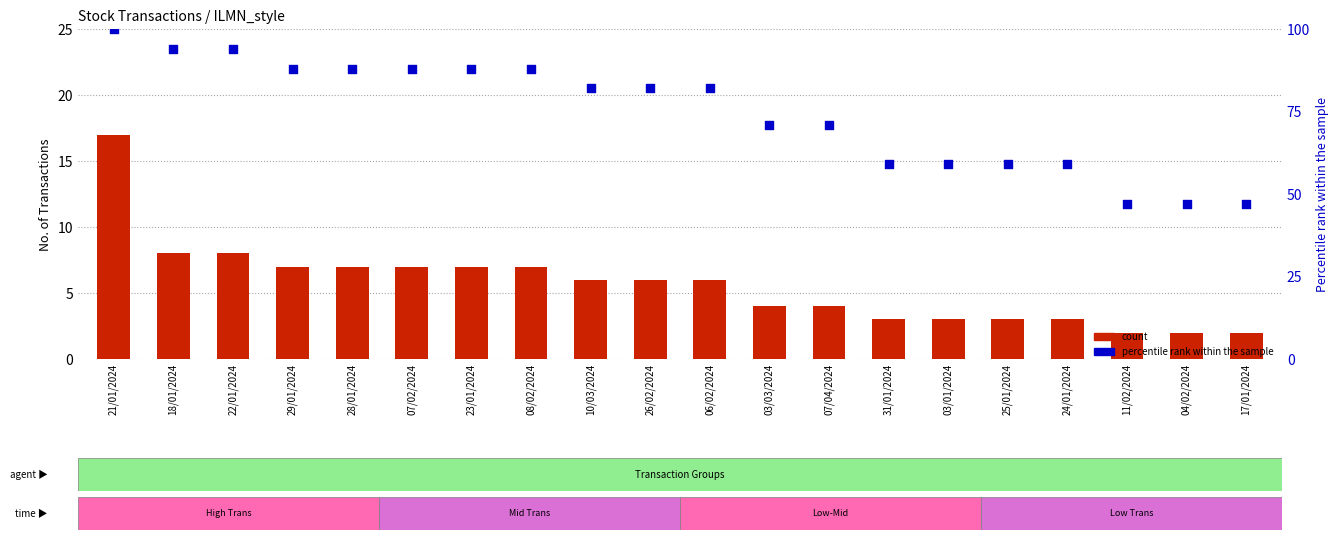

Which series has the largest Y range (max minus min)?

Percentile rank